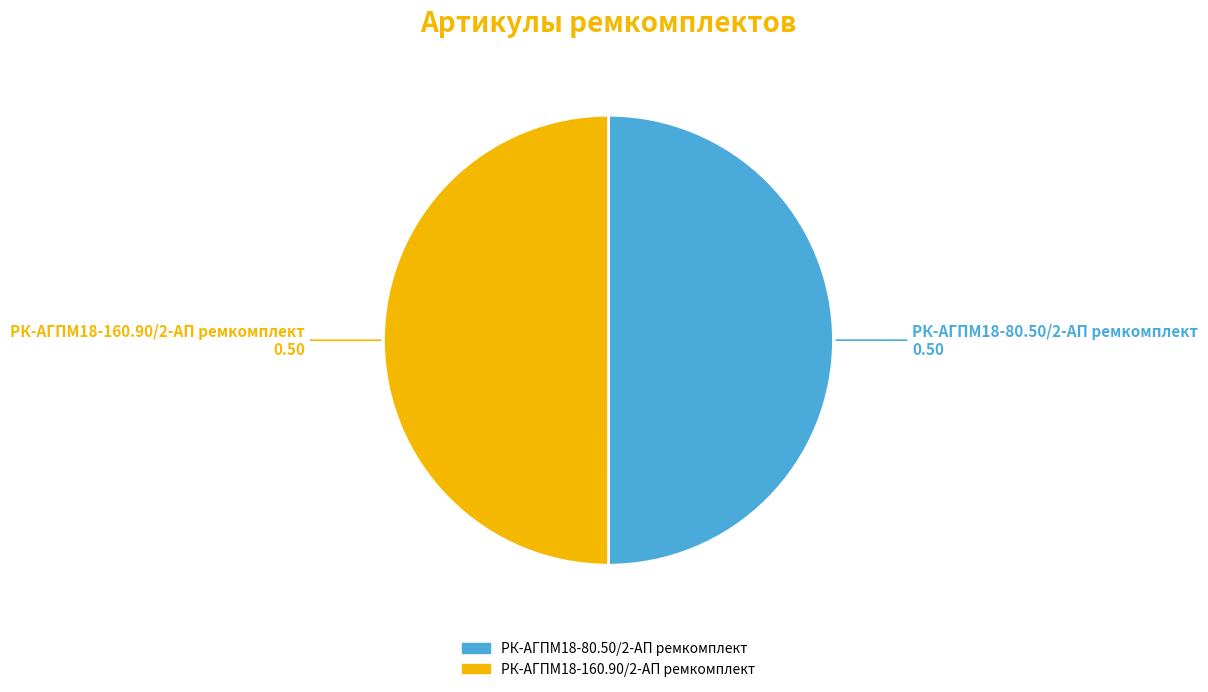

Is the sum of РК-АГПМ18-80.50/2-АП ремкомплект and РК-АГПМ18-160.90/2-АП ремкомплект greater than half?

Yes